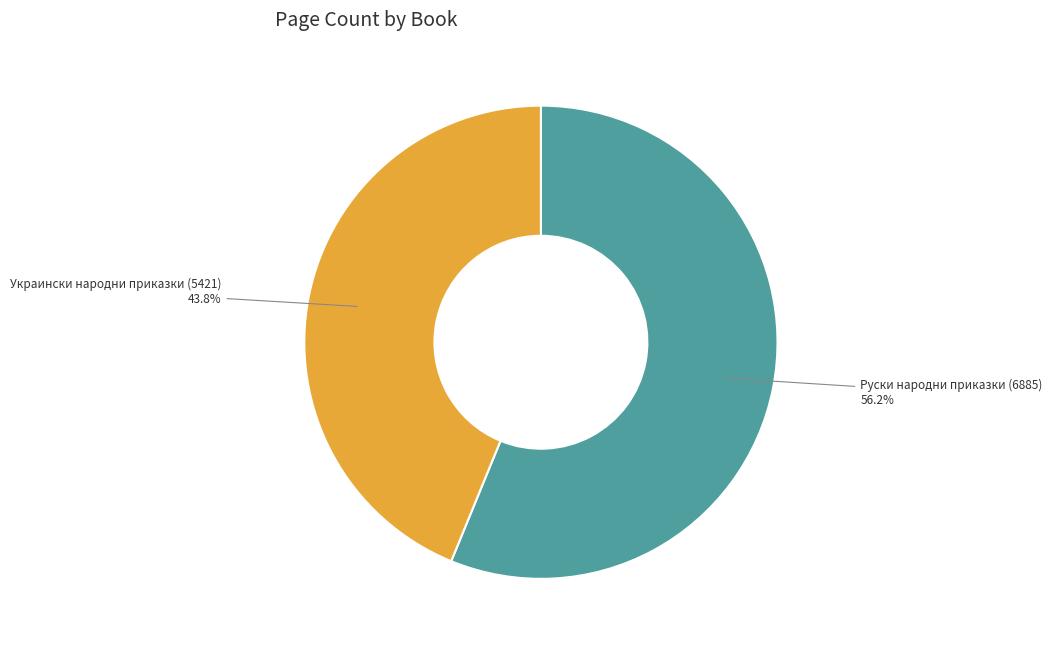

Is there a majority slice in this chart?

Yes